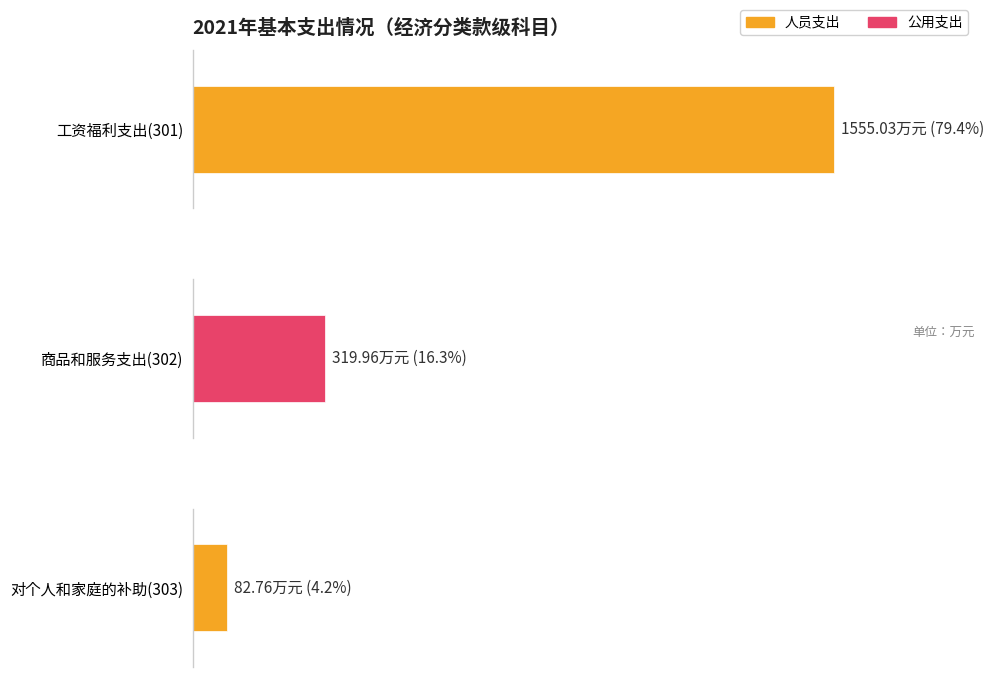

What is the value of the 人员支出 bar at the 3rd from the left?

82.8